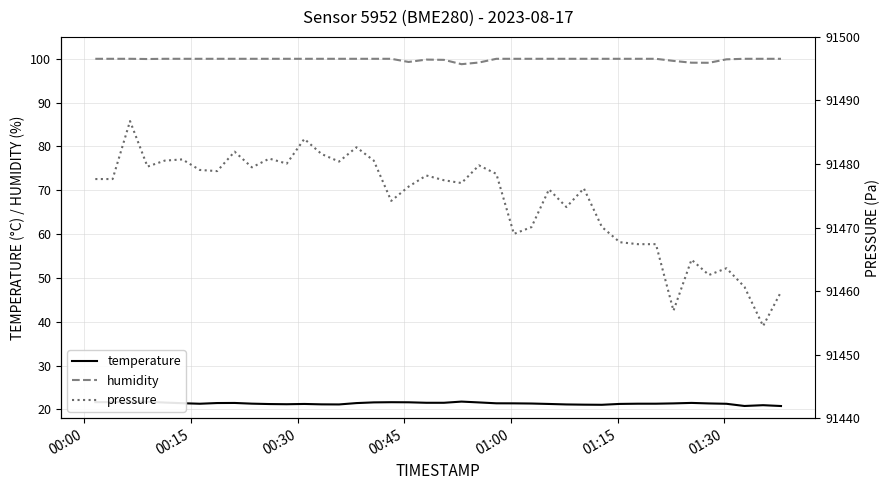

What is the maximum value for temperature?

21.8